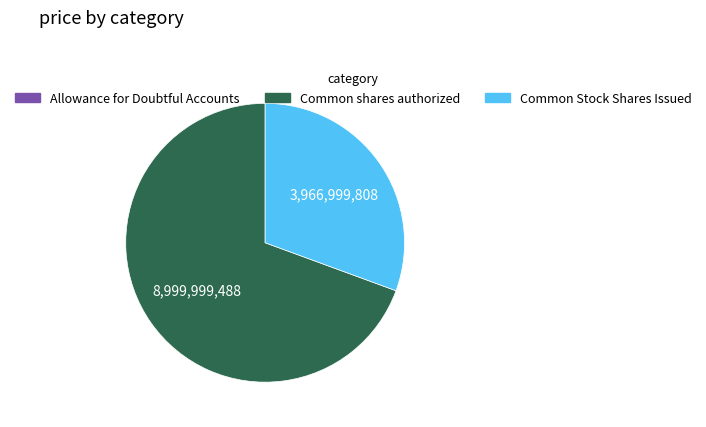

True or false: Common Stock Shares Issued accounts for 24% of the total.

False